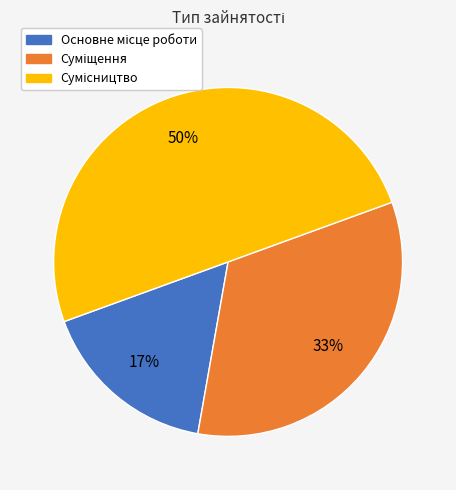

To the nearest percent, what is the difference between the largest and smallest slice percentages?

33%